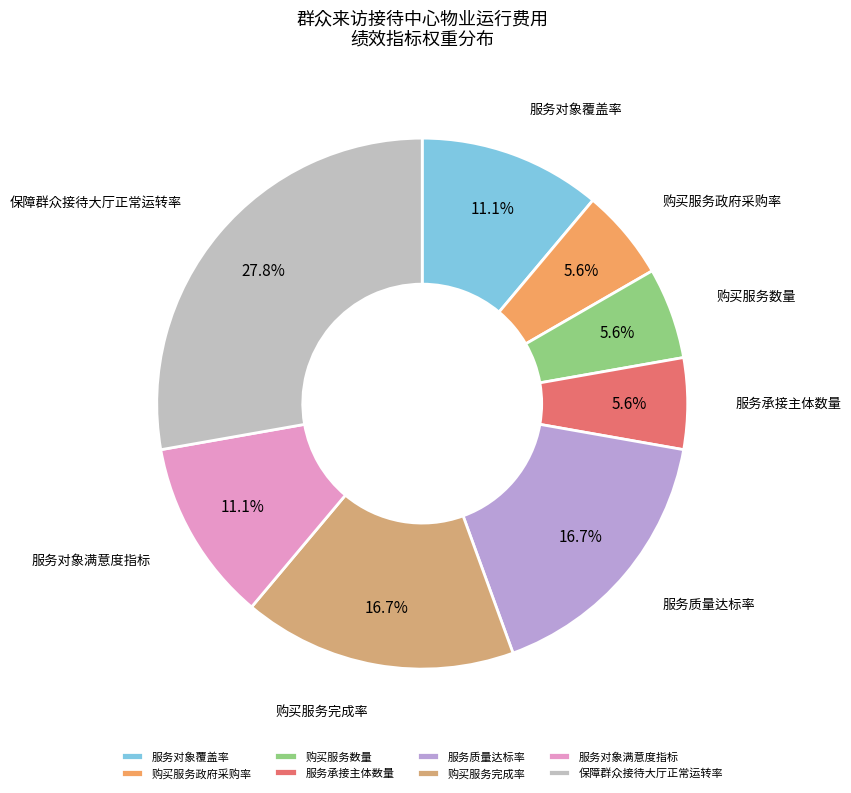

Is there a majority slice in this chart?

No